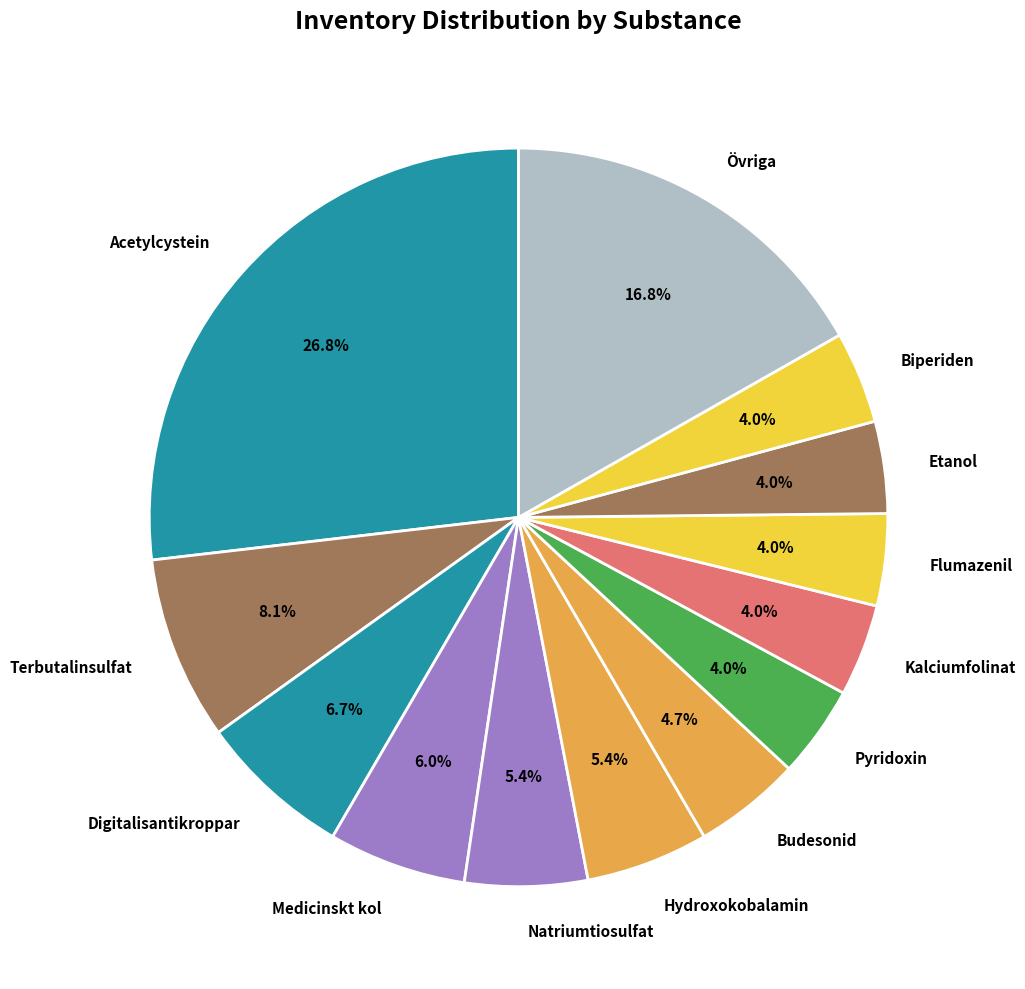

Which slice is the largest?

Acetylcystein